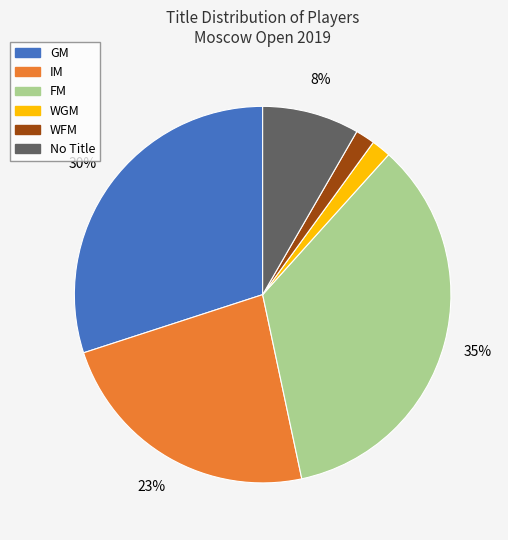

To the nearest percent, what is the difference between the largest and smallest slice percentages?

33%